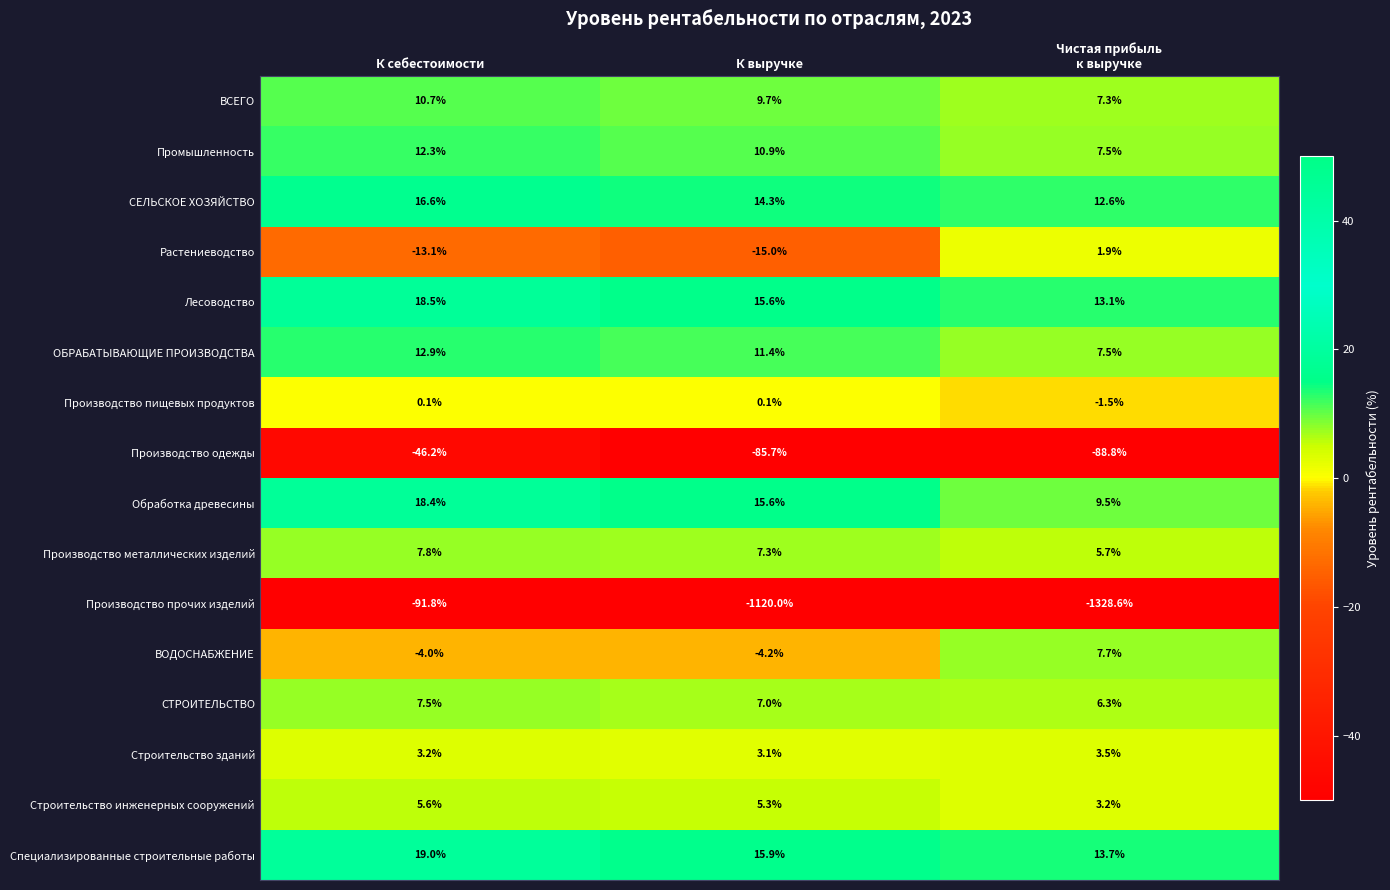

Which series has the largest range (max minus min)?

Производство прочих изделий